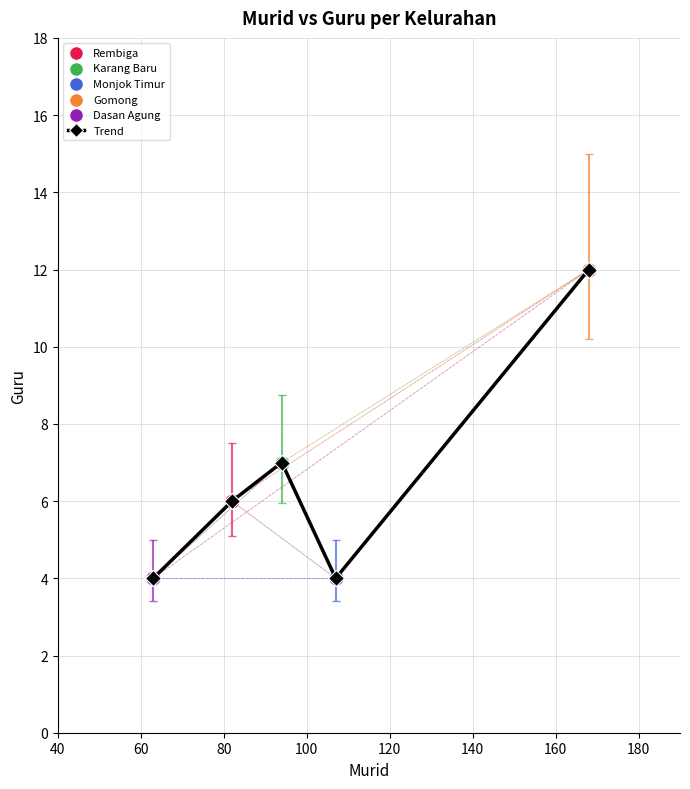

What is the value of the 5th point from the left?

12